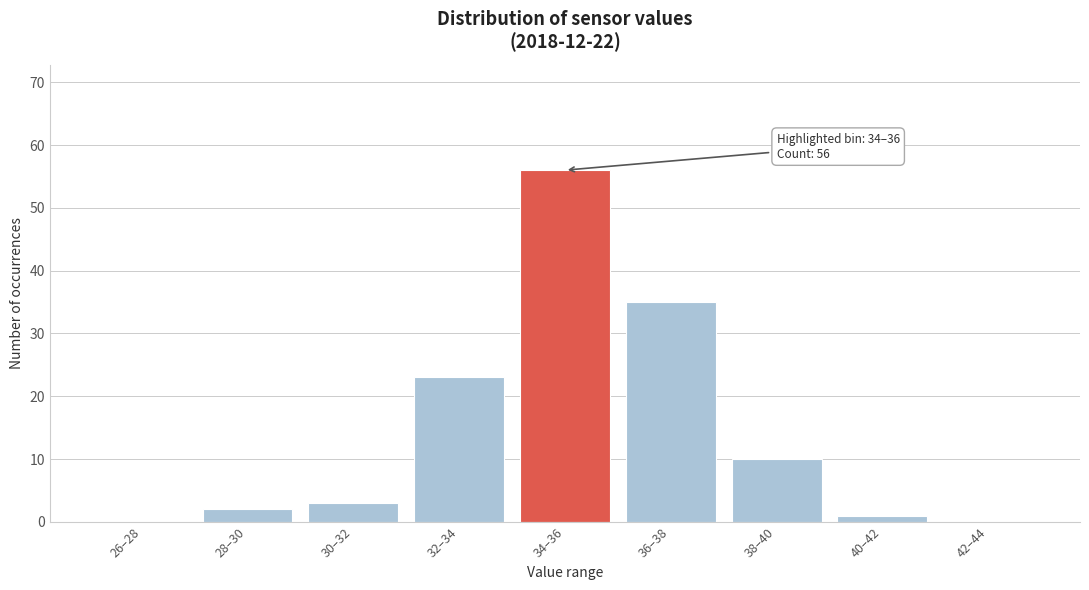

Reading right to left, list all the values displayed in this chart.

42–44=0	40–42=1	38–40=10	36–38=35	34–36=56	32–34=23	30–32=3	28–30=2	26–28=0